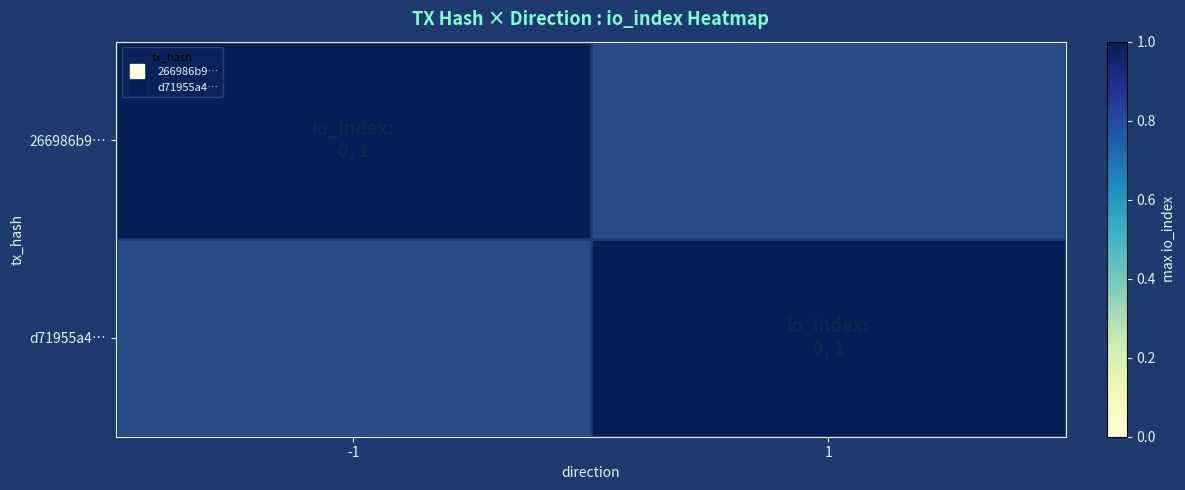

At 1, list the series in order from largest to smallest.

d71955a4adce38fc491285c2e24a615a9a7e1ed, 266986b9a8b8f3ee29b12eb07243a392693d45c